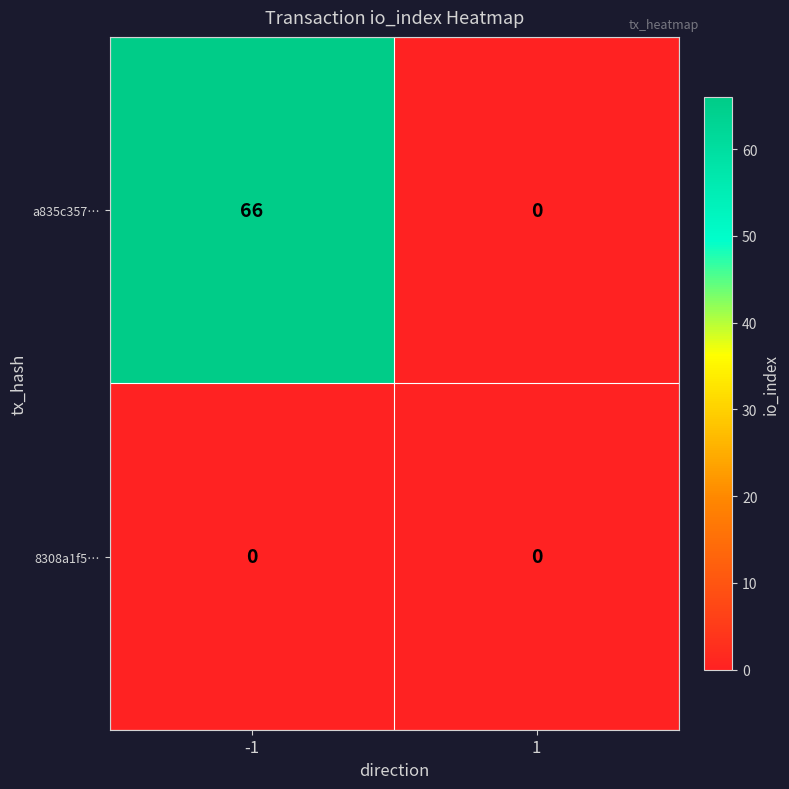

Which series has the largest range (max minus min)?

a835c357…